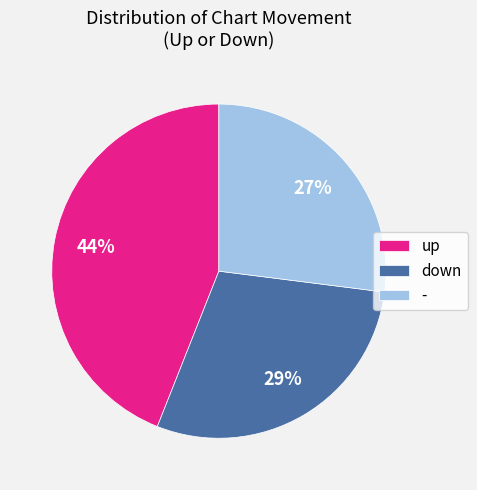

To the nearest percent, what percentage of the pie is up?

44%